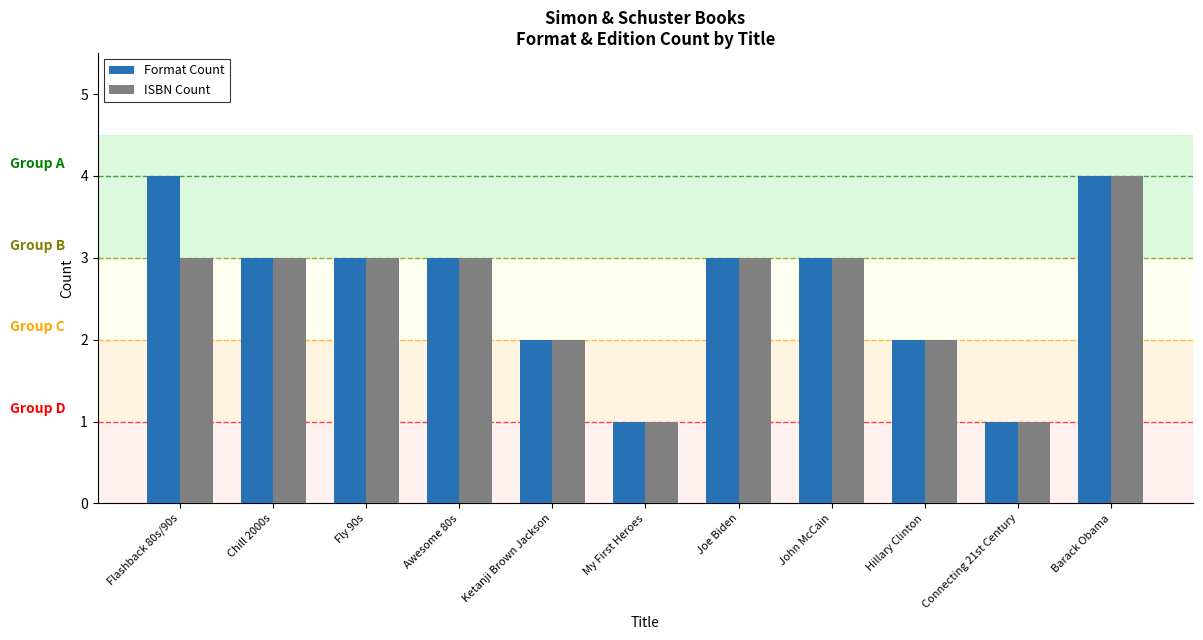

Which series has the largest total across all categories?

Format Count